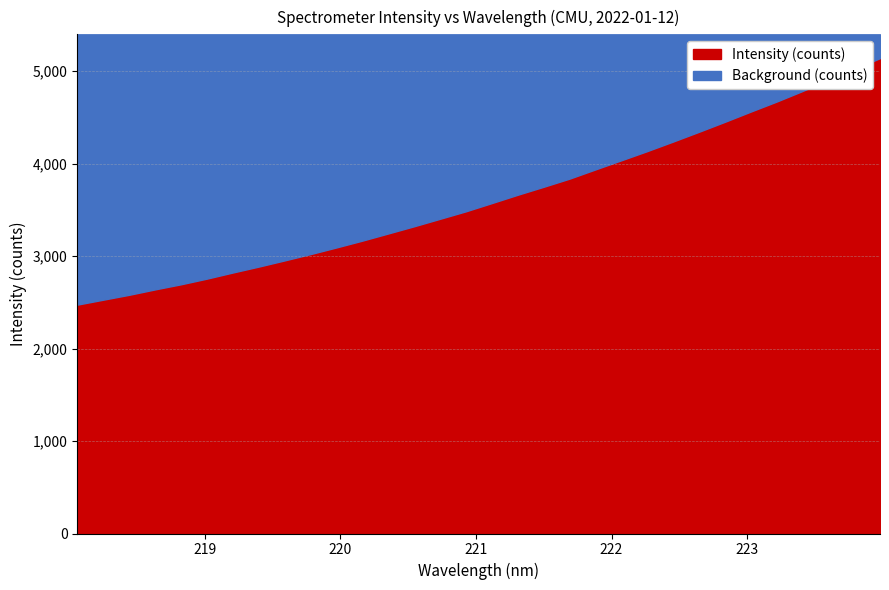

What is the sum of all values?

116147.4